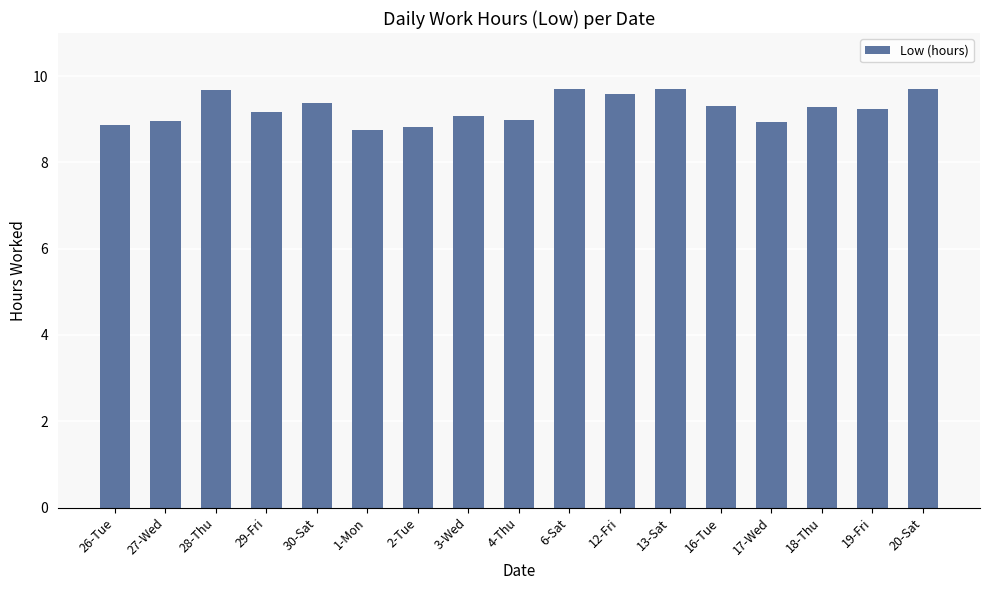

True or false: the data shows 9.2 at 19-Fri.

True